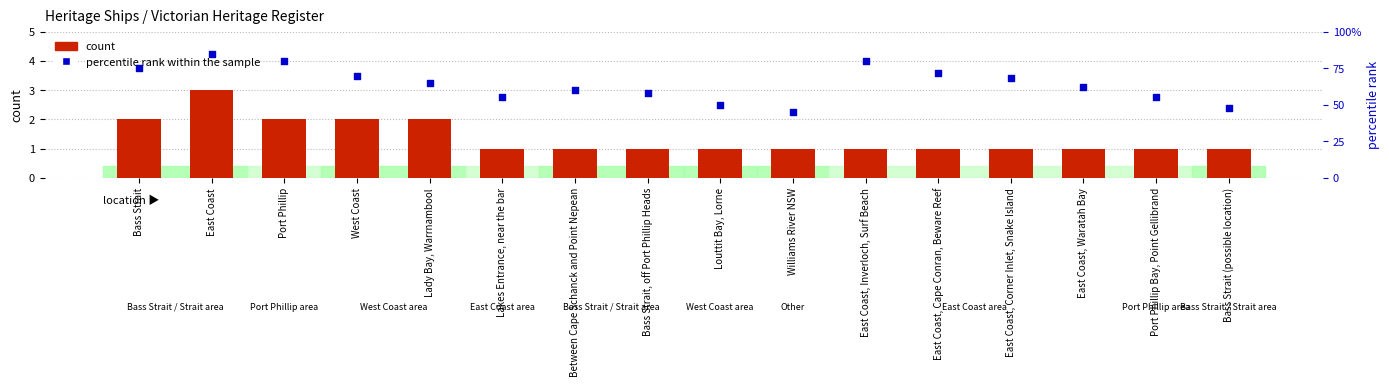

Which series has the largest total across all categories?

percentile rank within the sample